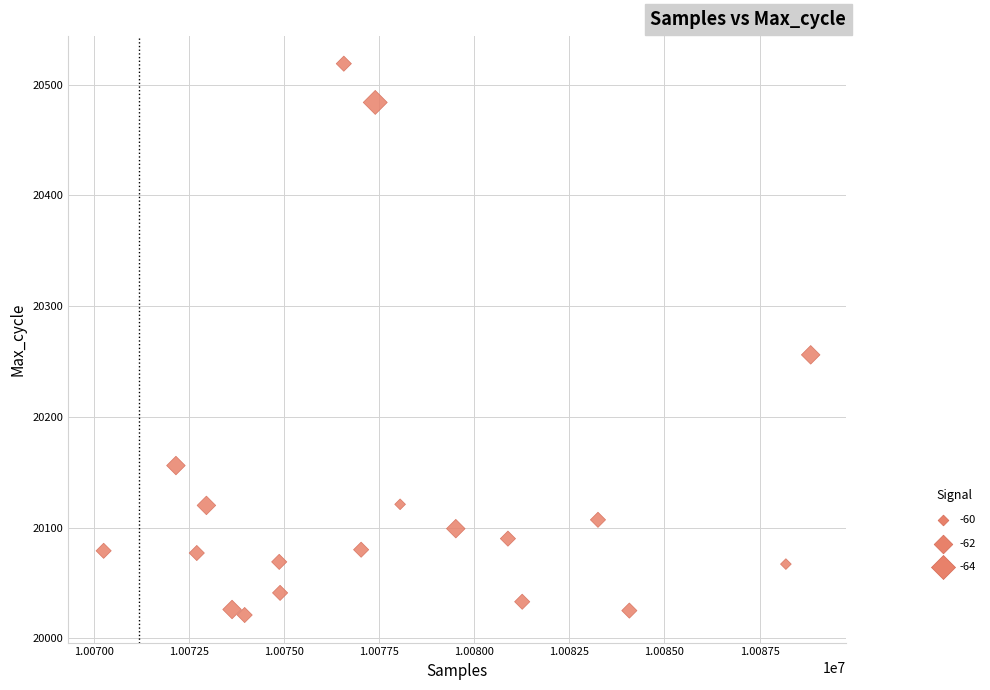

What is the range of X values (max minus min)?

18577